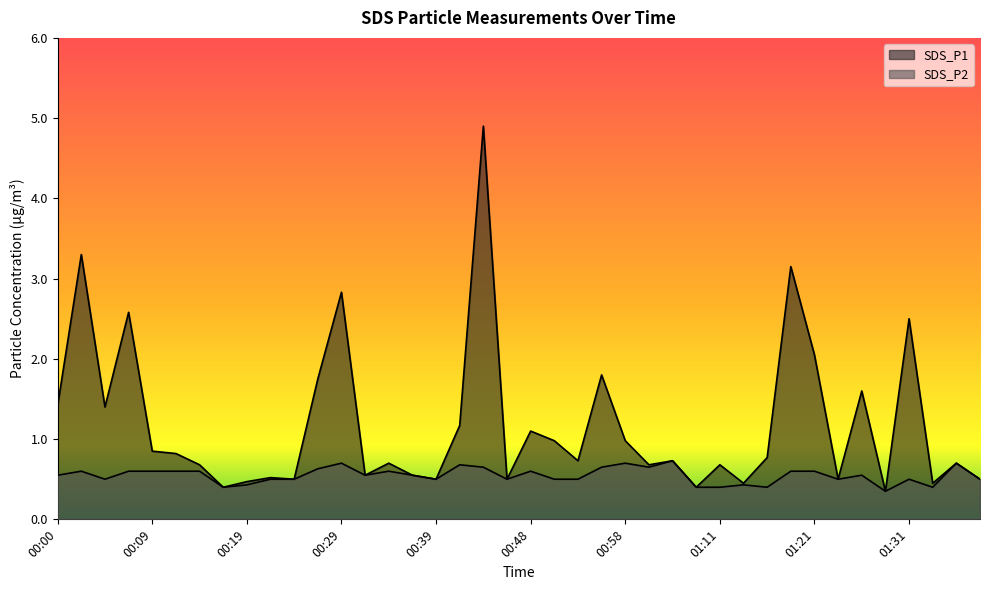

The SDS_P2 series shows 0.3 at 01:08. True or false?

False